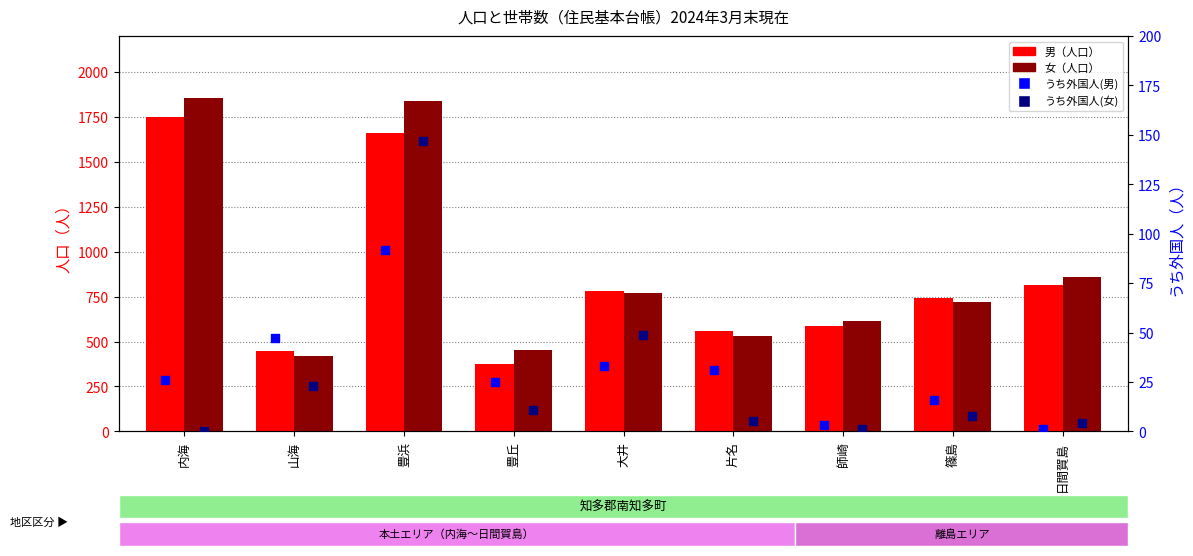

At how many categories does at least one series exceed 1638?

2